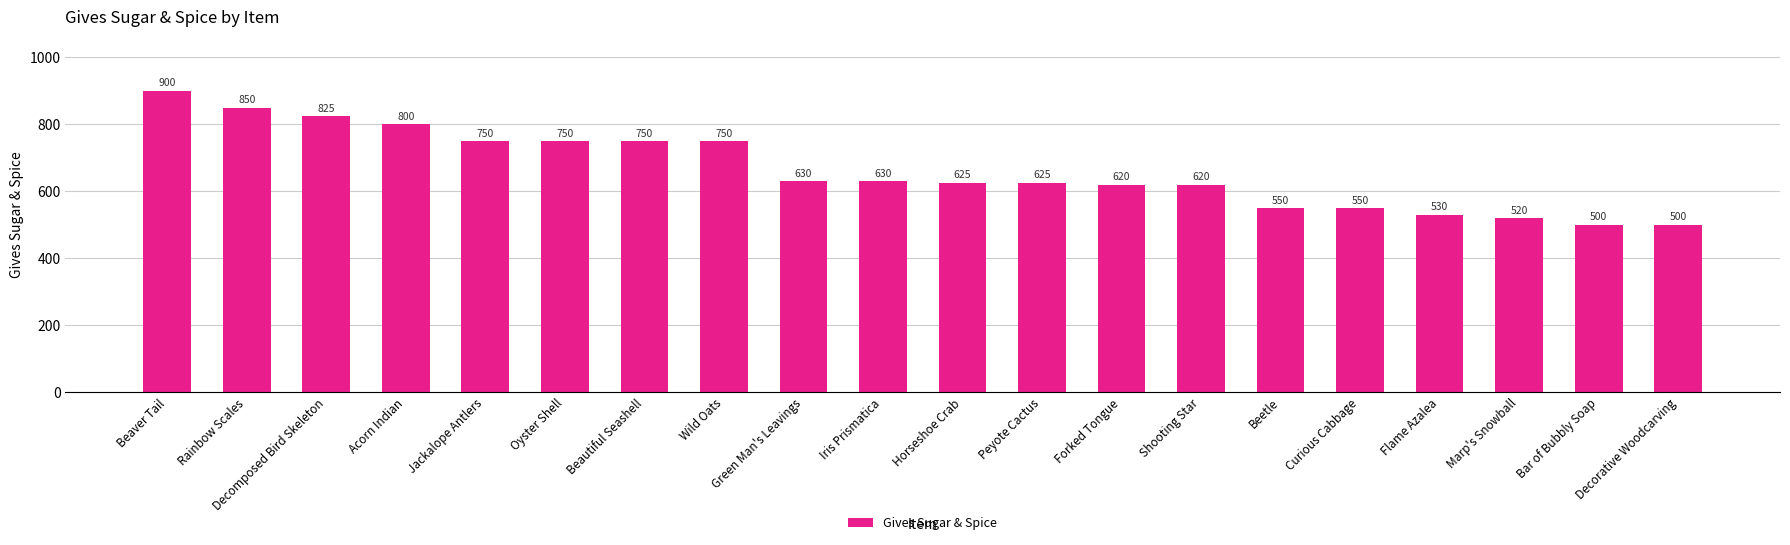

Reading right to left, extract all data points from this chart.

Decorative Woodcarving=500	Bar of Bubbly Soap=500	Marp's Snowball=520	Flame Azalea=530	Curious Cabbage=550	Beetle=550	Shooting Star=620	Forked Tongue=620	Peyote Cactus=625	Horseshoe Crab=625	Iris Prismatica=630	Green Man's Leavings=630	Wild Oats=750	Beautiful Seashell=750	Oyster Shell=750	Jackalope Antlers=750	Acorn Indian=800	Decomposed Bird Skeleton=825	Rainbow Scales=850	Beaver Tail=900